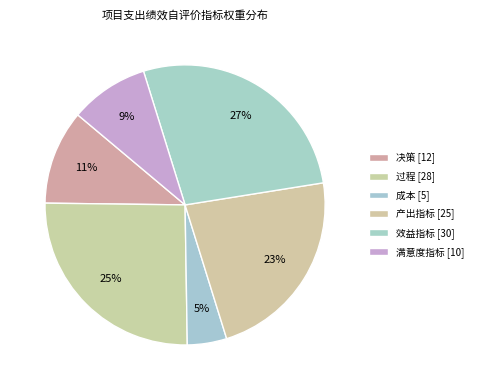

To the nearest percent, what portion does 效益指标 represent?

27%